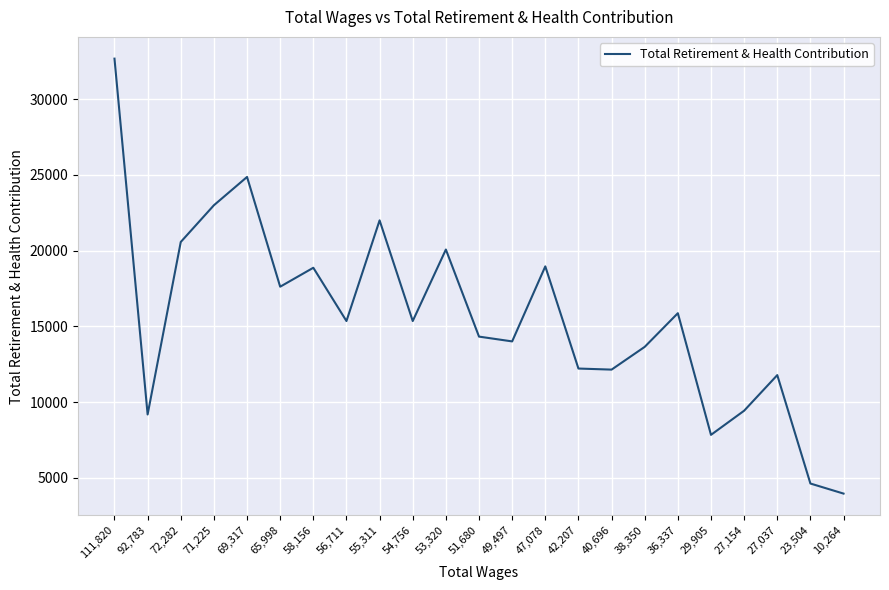

What is the difference between the maximum and minimum values?

28726